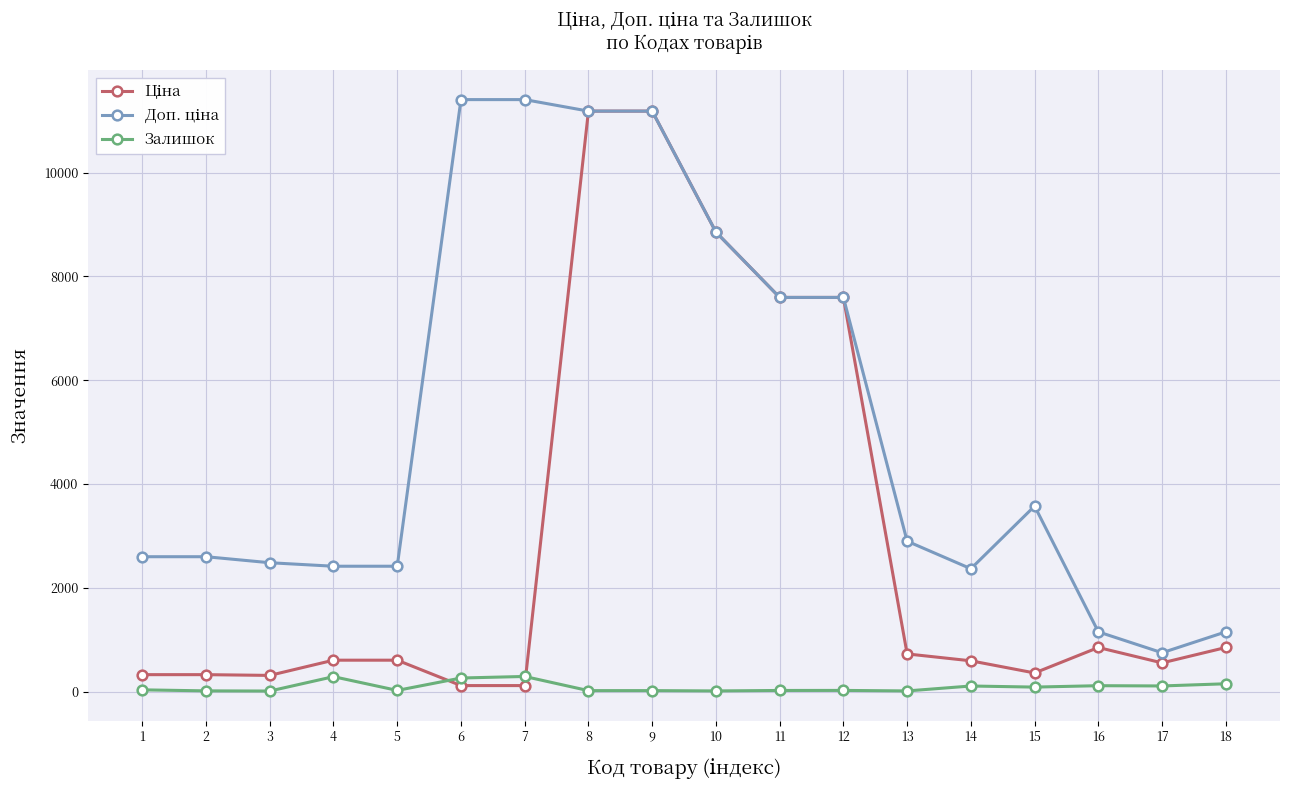

What is the greatest value displayed?

11410.0